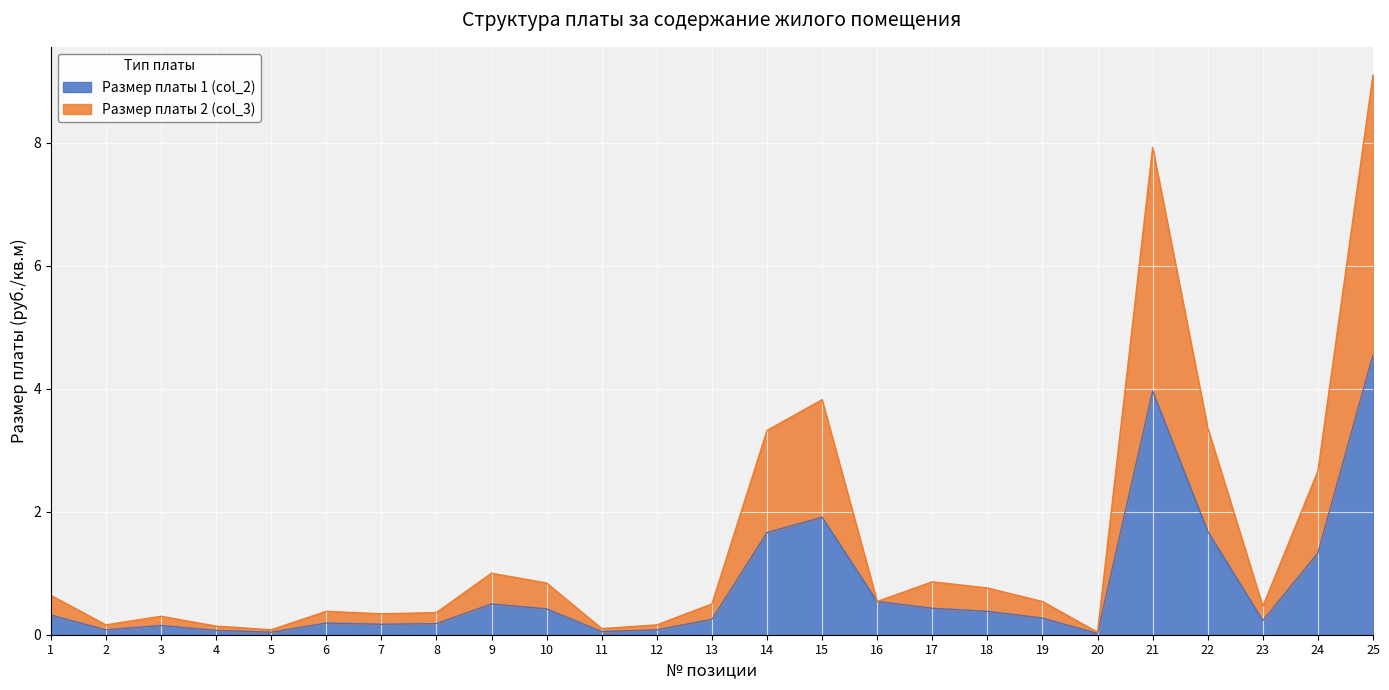

True or false: Размер платы 2 (col_3) has a value of 0.8 at 19.

False